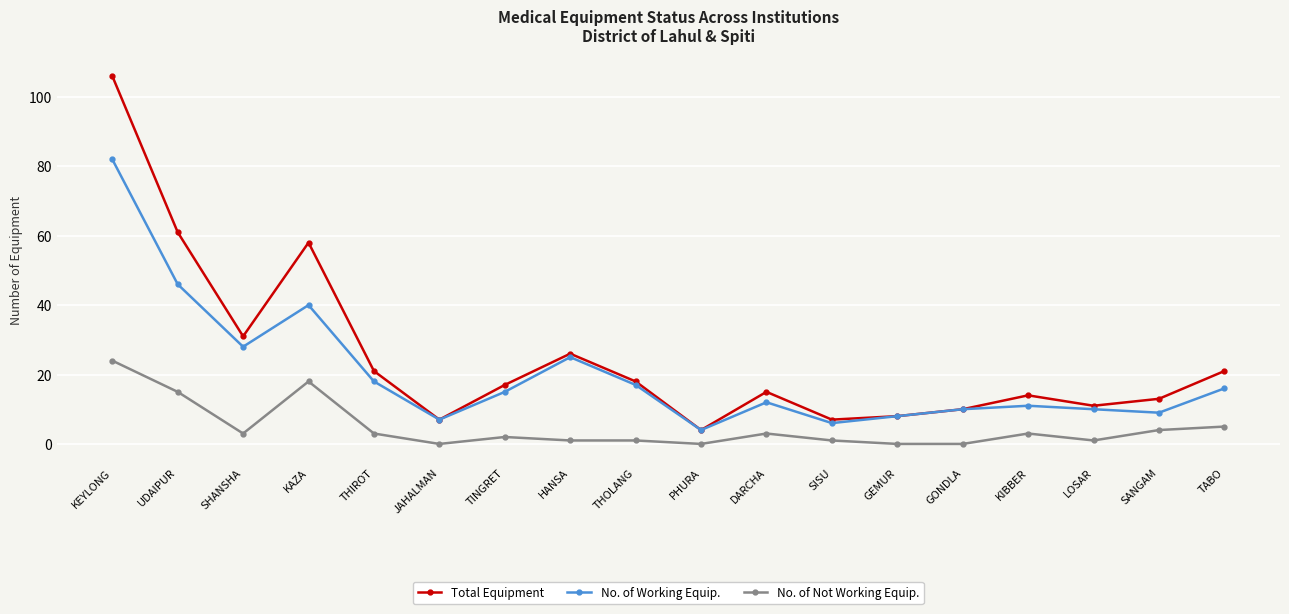

List the series in order of their overall mean, lowest first.

No. of Not Working Equip., No. of Working Equip., Total Equipment